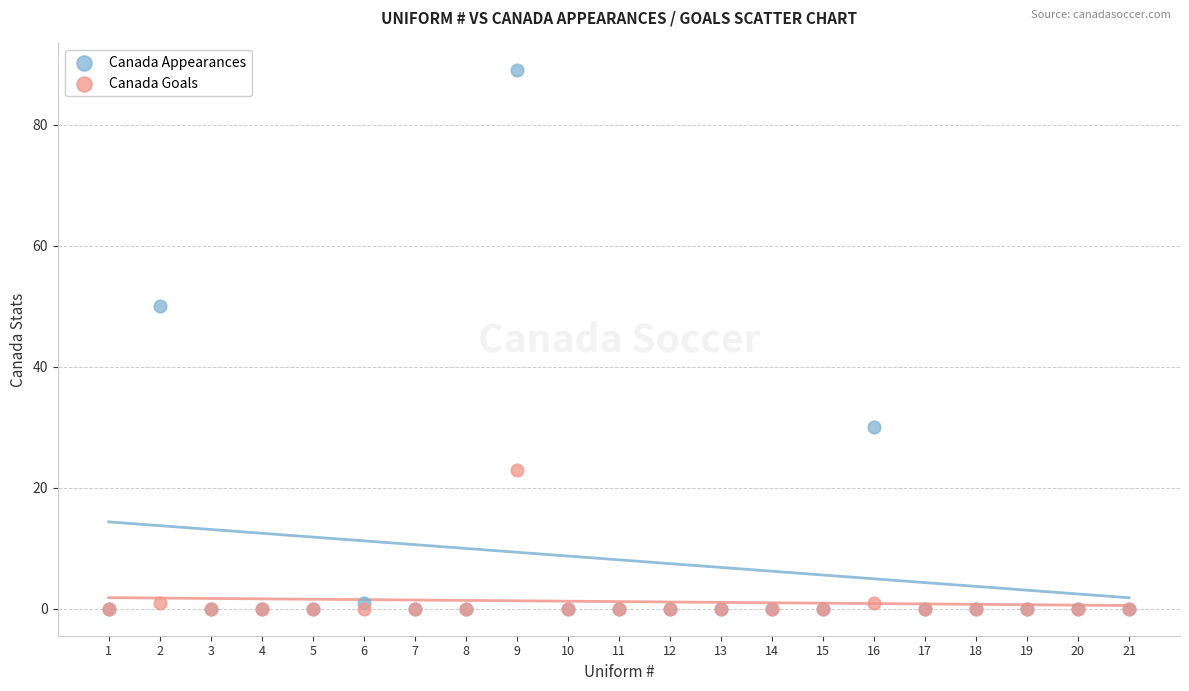

In the Canada Appearances series, what Y value is closest to 44?

50